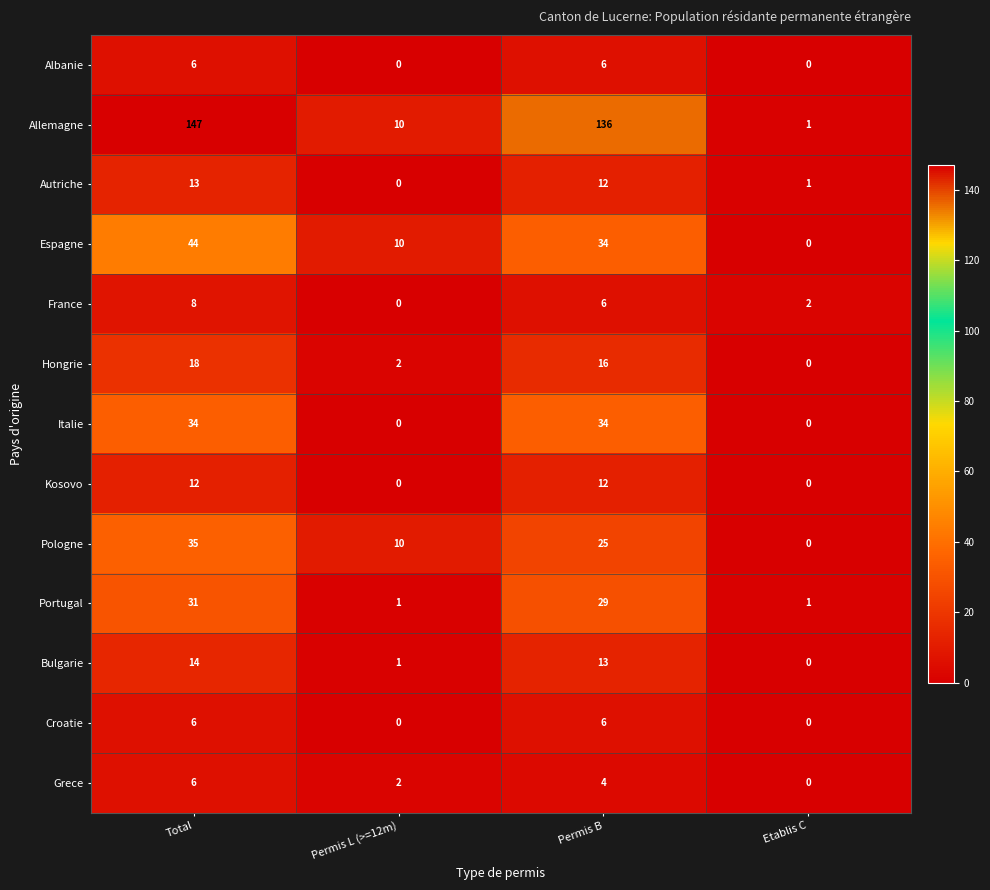

List the labels in order of Grece value, largest first.

Total, Permis B, Permis L (>=12m), Etablis C